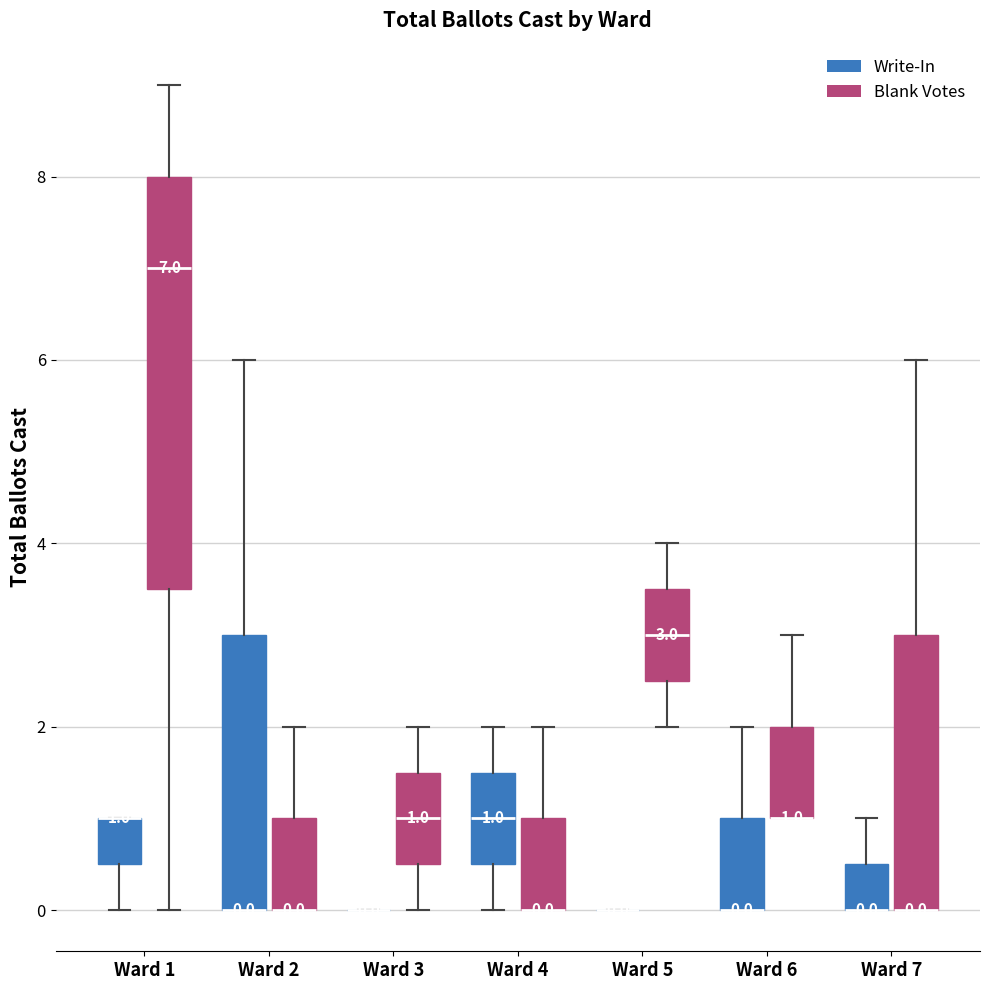

Which box is the tallest, from its lower edge to its upper edge?

Ward 1 (Blank Votes)